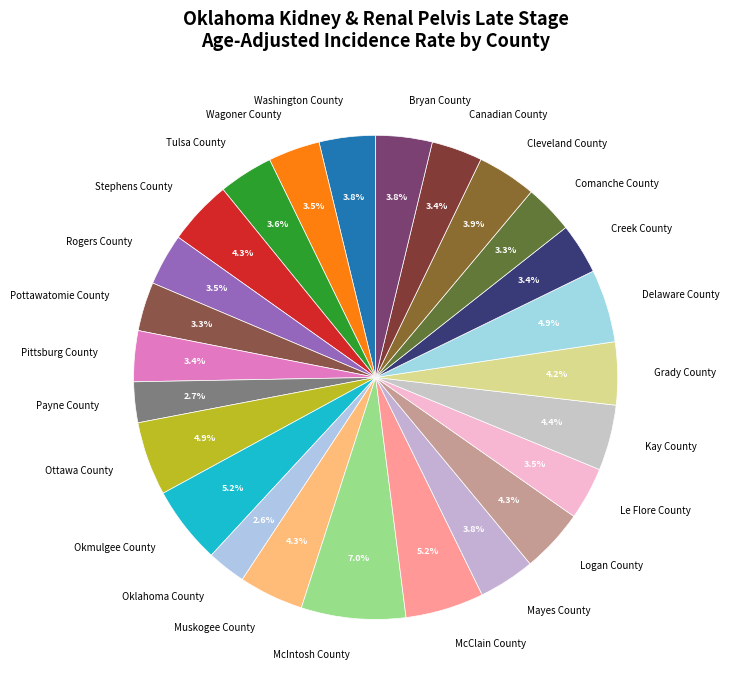

Is there a majority slice in this chart?

No